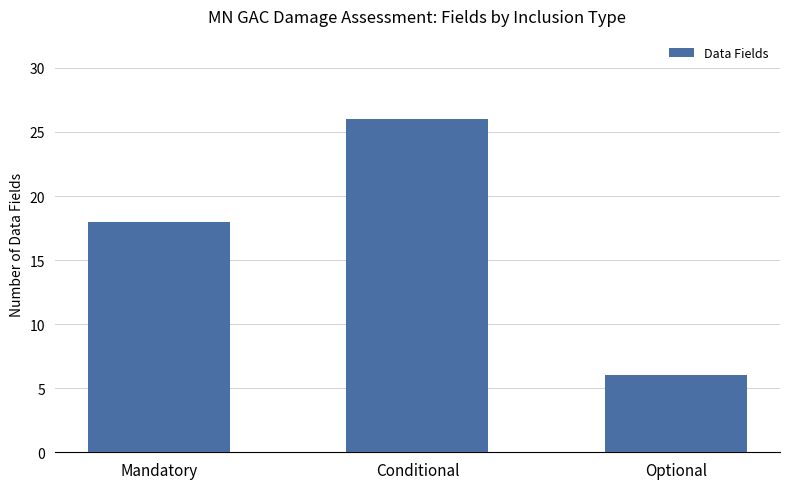

Rank the categories by value from highest to lowest.

Conditional, Mandatory, Optional